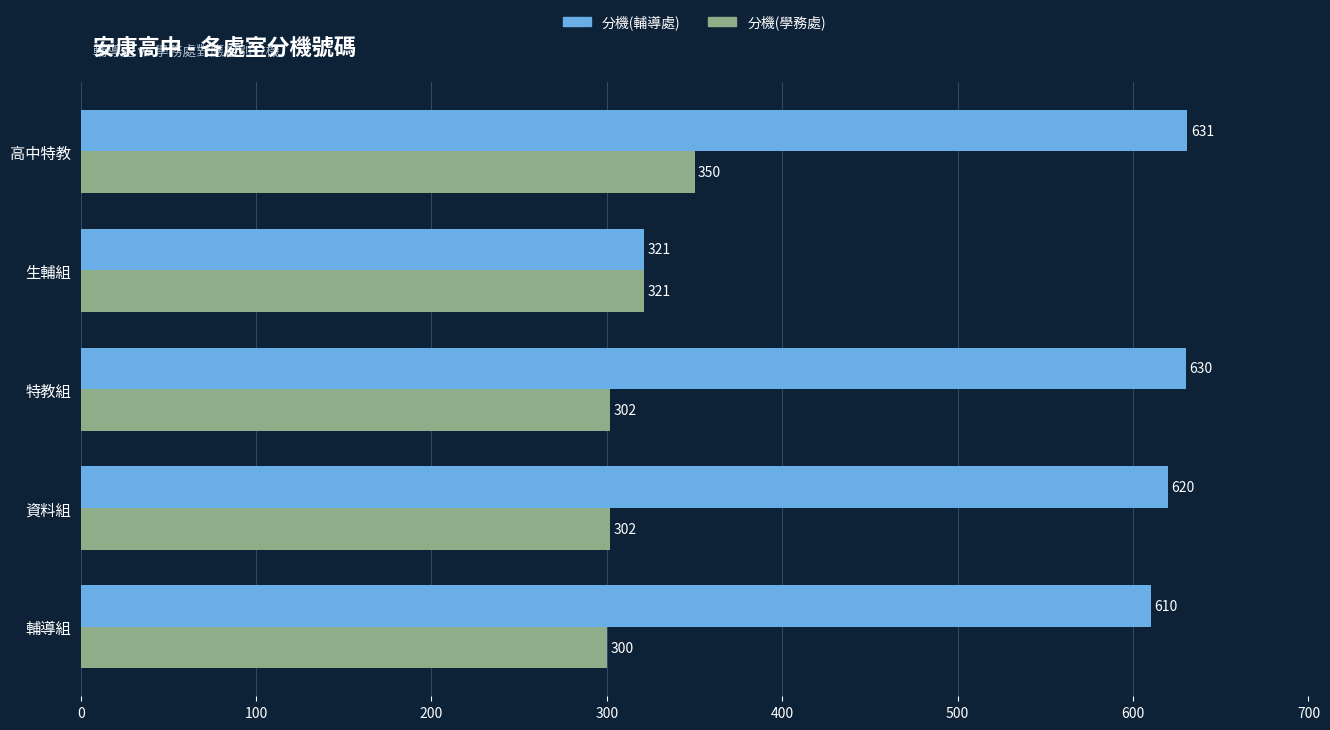

What is the spread (max minus min) of values at 資料組?

318